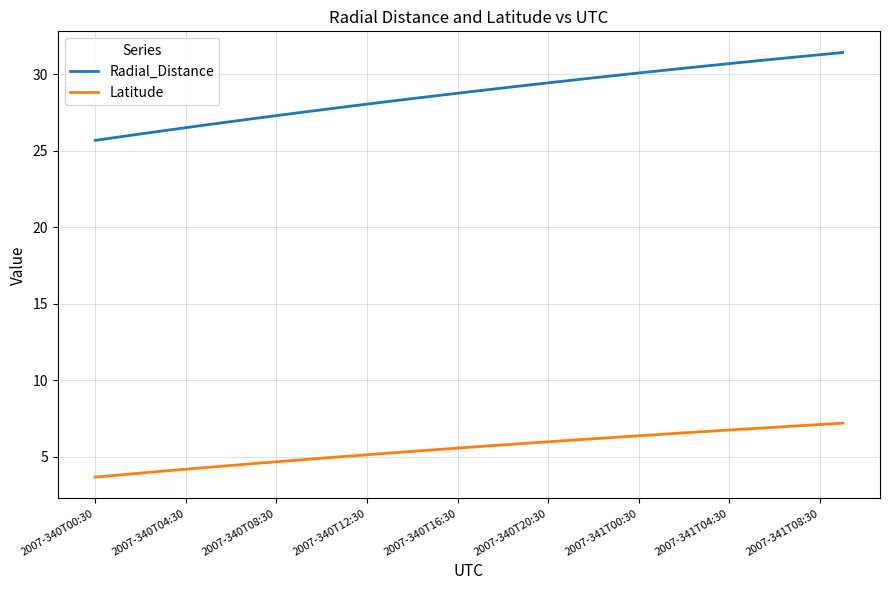

Is this an area chart (filled region under the line)?

No